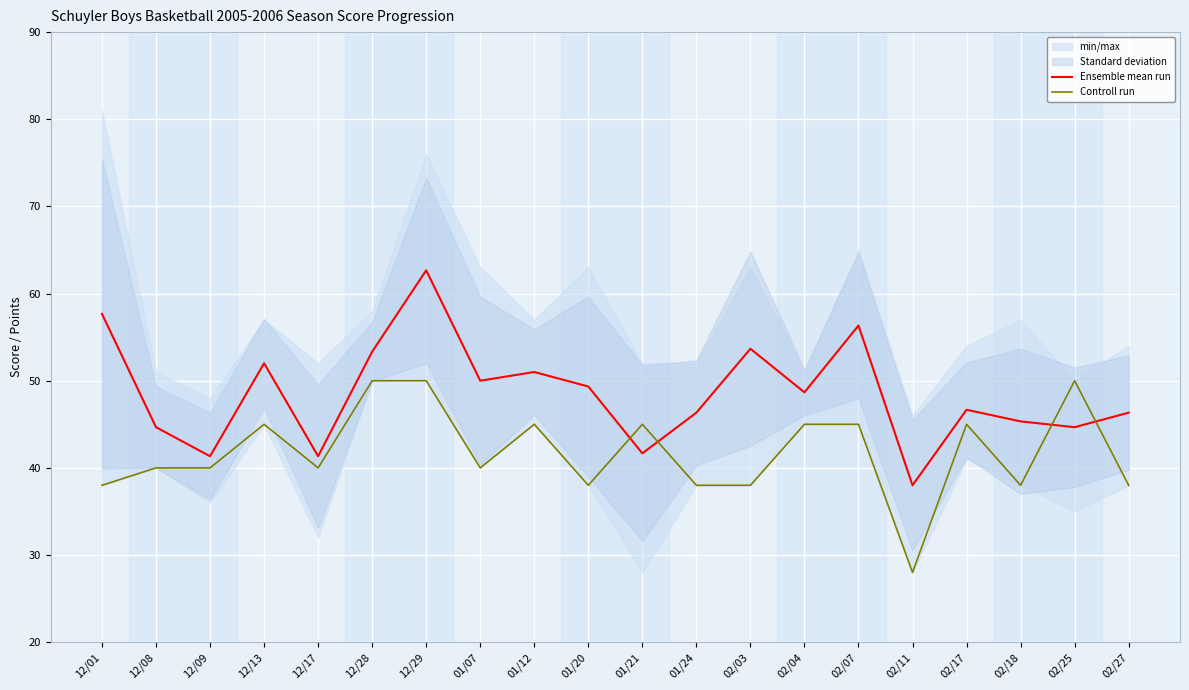

Which has a higher value, 12/01 or 02/17?

12/01